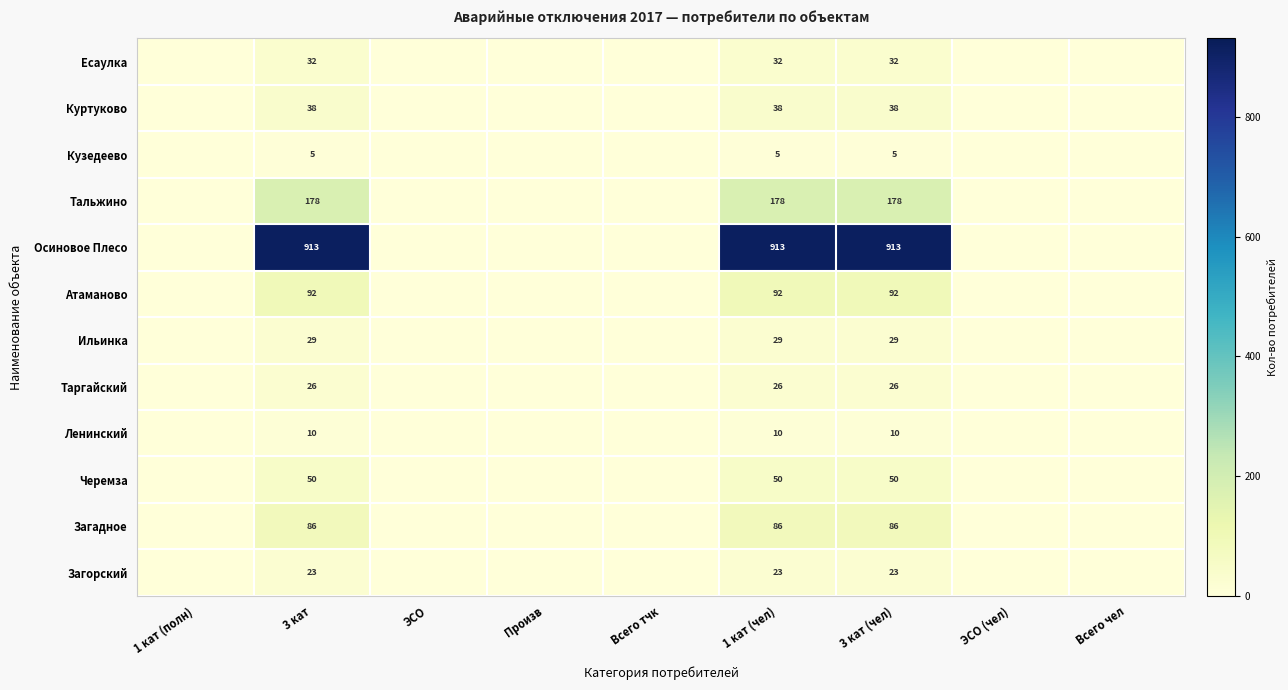

What is the difference between the highest and lowest values at 1 кат (чел)?

908